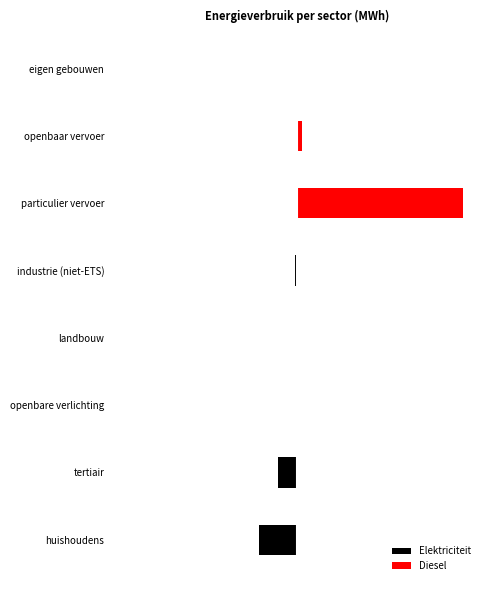

List the labels in order of Elektriciteit value, smallest first.

huishoudens, tertiair, industrie (niet-ETS), openbare verlichting, landbouw, particulier vervoer, openbaar vervoer, eigen gebouwen